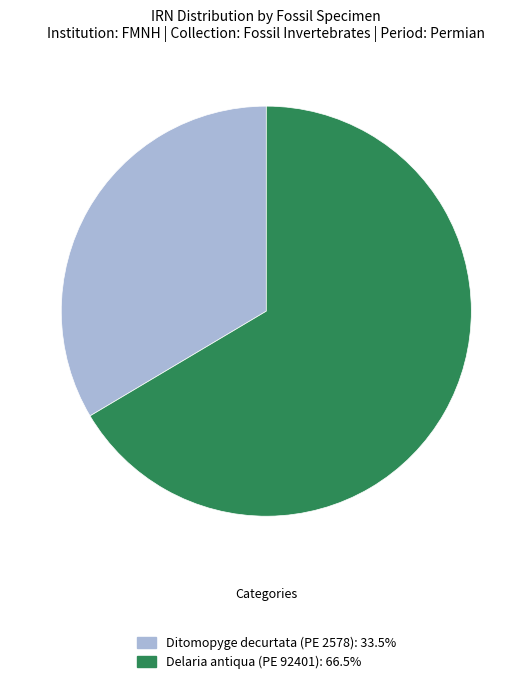

Is the sum of Ditomopyge decurtata (PE 2578) and Delaria antiqua (PE 92401) greater than half?

Yes